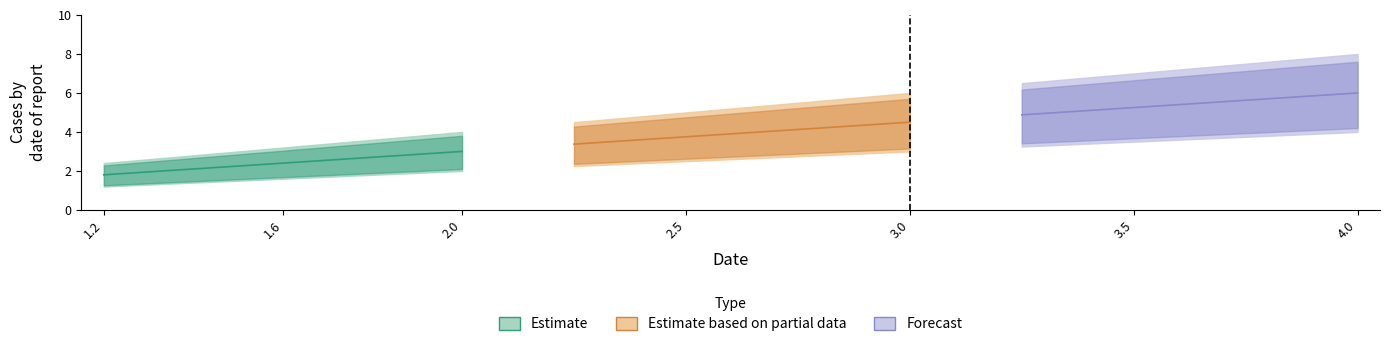

Is it true that mid equals 3.5 at 1.4?

False